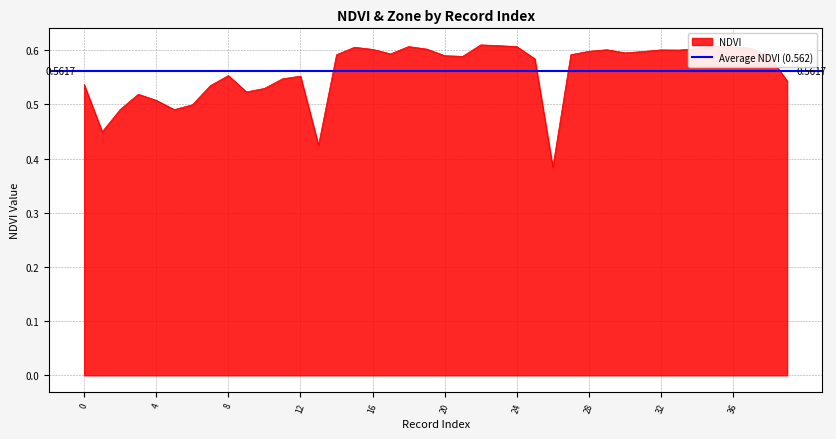

Is it true that the value at 4 is 0.2?

False